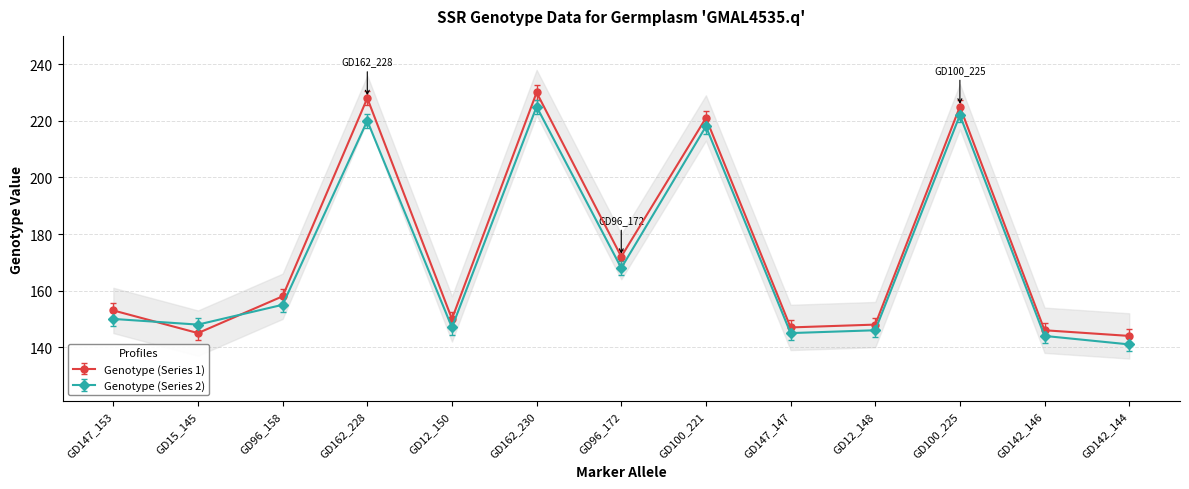

Rank the categories by Genotype (Series 1) value from highest to lowest.

GD162_230, GD162_228, GD100_225, GD100_221, GD96_172, GD96_158, GD147_153, GD12_150, GD12_148, GD147_147, GD142_146, GD15_145, GD142_144